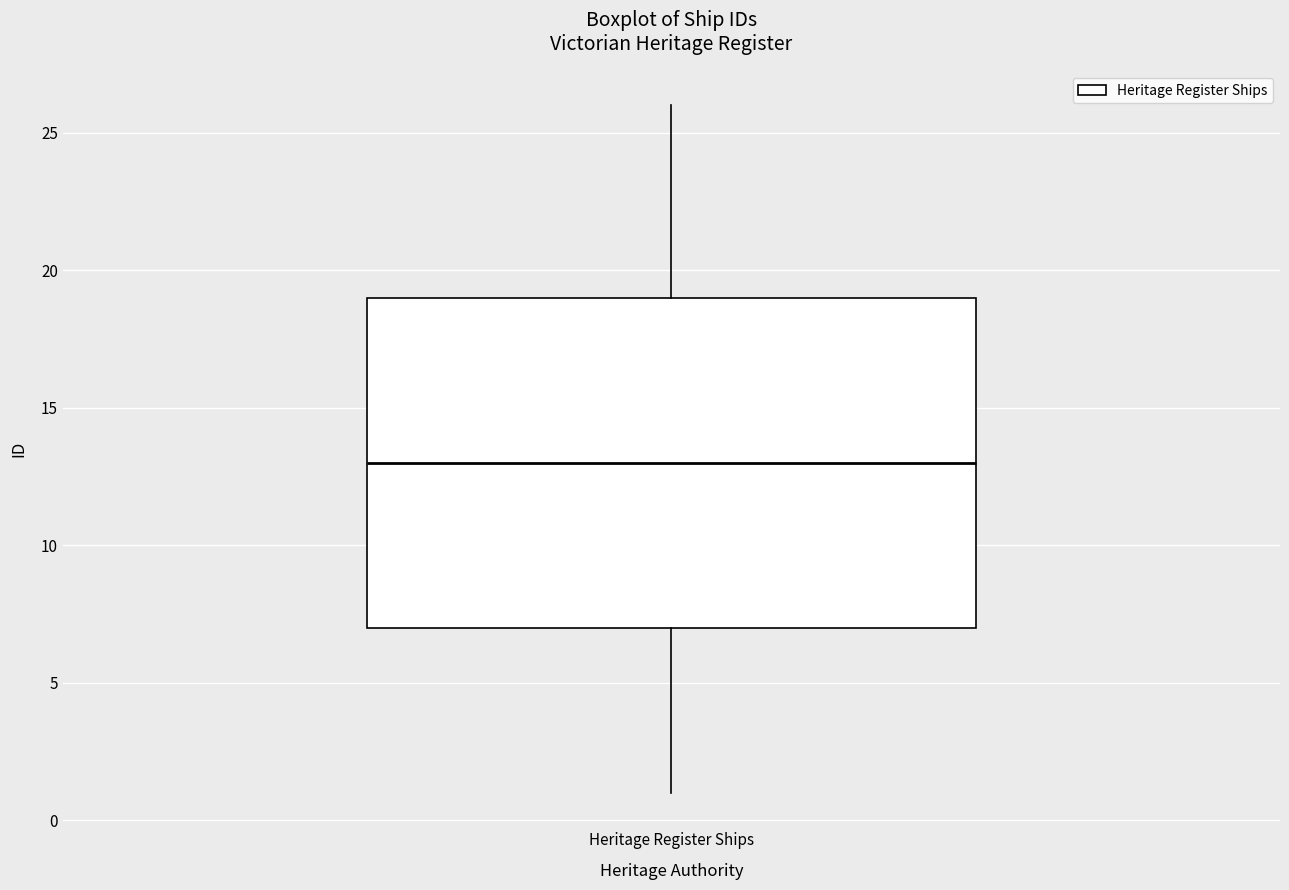

Transcribe this box plot: give where the median line is, the range the box spans, and where the two whiskers end, as read against the y-axis. The values are not printed on the chart, so give them approximately, as read against the axis.

median 13, box 7 to 19, whiskers 1 to 26